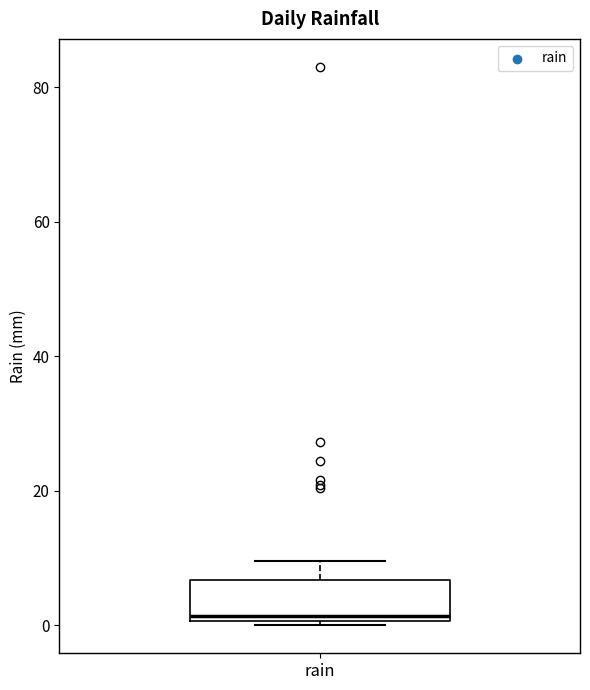

Transcribe this box plot: give where the median line is, the range the box spans, and where the two whiskers end, as read against the y-axis. The values are not printed on the chart, so give them approximately, as read against the axis.

median 2, box 0 to 6, whiskers 0 (just below the box's lower edge) to 10